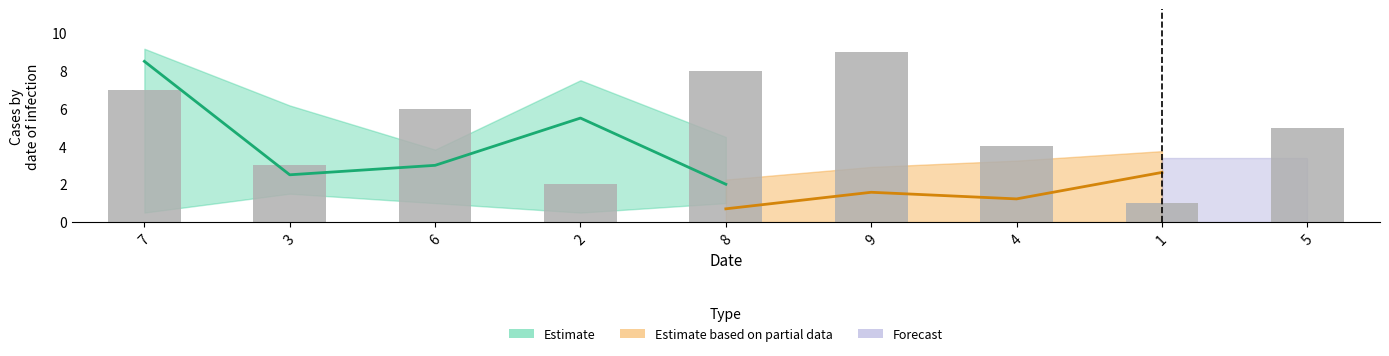

How many values are below 5?

4